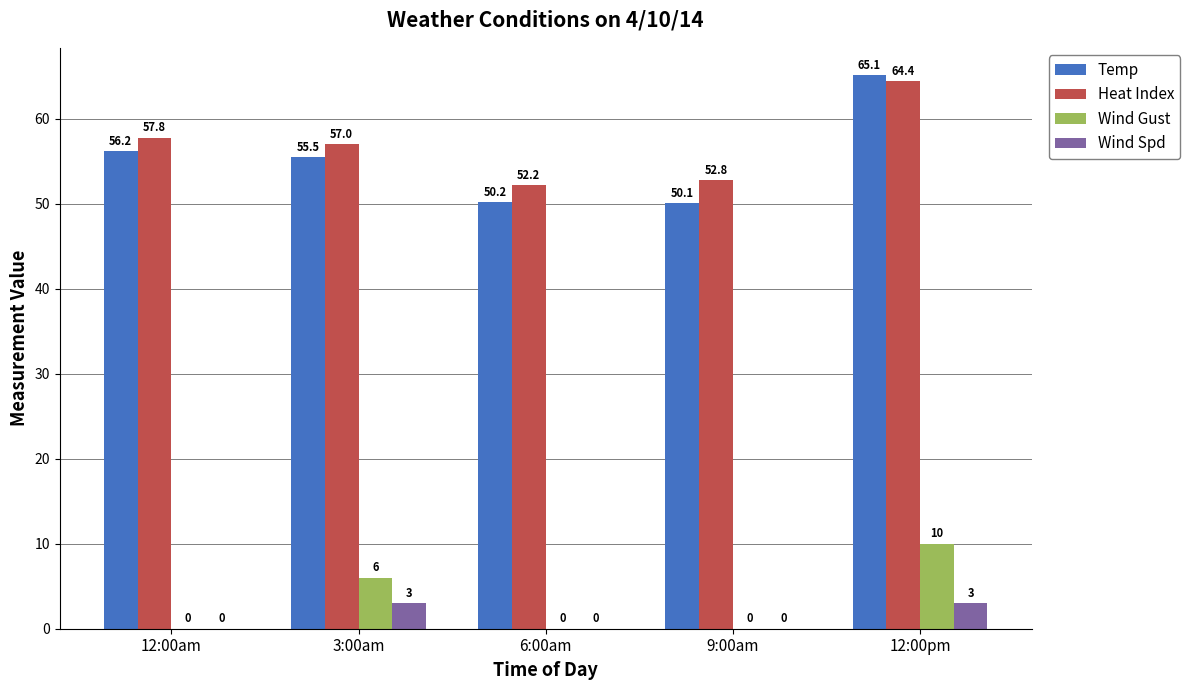

Reading right to left, transcribe all the data shown in this chart.

Temp: 12:00pm=65.1	9:00am=50.1	6:00am=50.2	3:00am=55.5	12:00am=56.2
Heat Index: 12:00pm=64.4	9:00am=52.8	6:00am=52.2	3:00am=57.0	12:00am=57.8
Wind Gust: 12:00pm=10.0	9:00am=0.0	6:00am=0.0	3:00am=6.0	12:00am=0.0
Wind Spd: 12:00pm=3.0	9:00am=0.0	6:00am=0.0	3:00am=3.0	12:00am=0.0